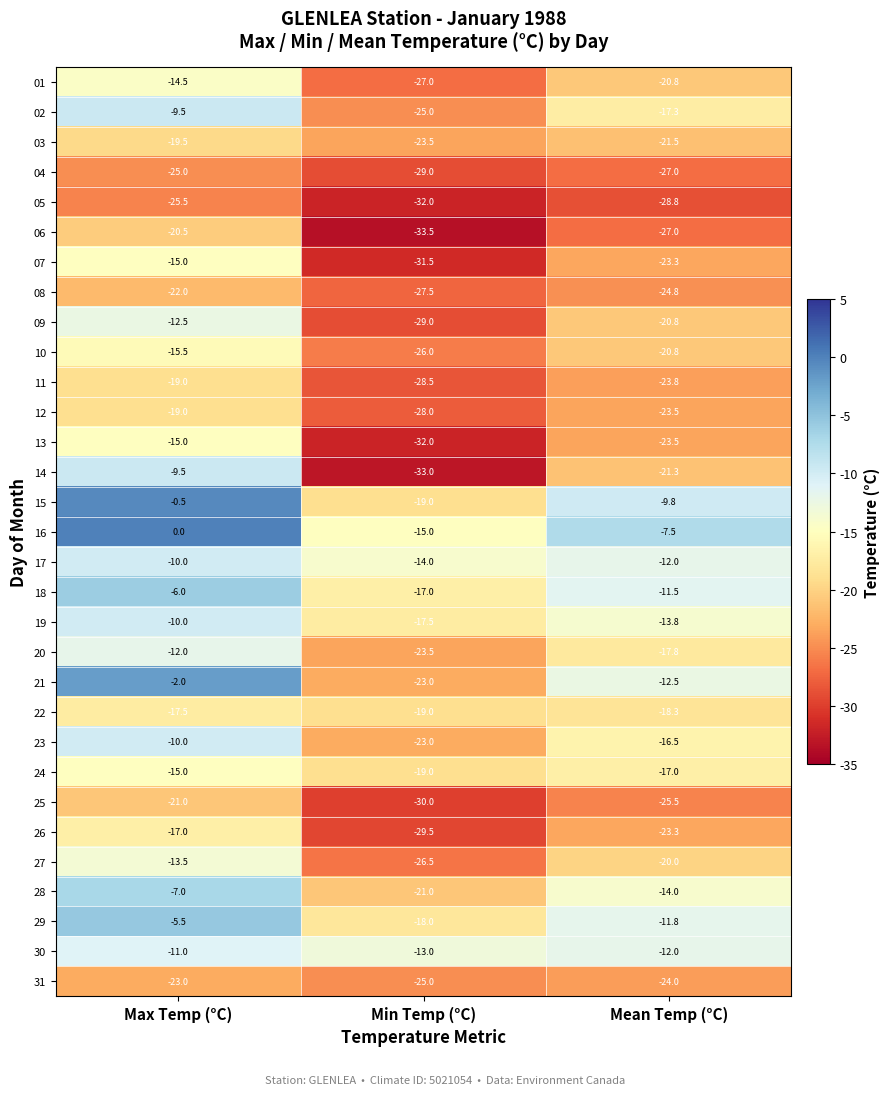

What is the average value of the 24 series?

-17.0